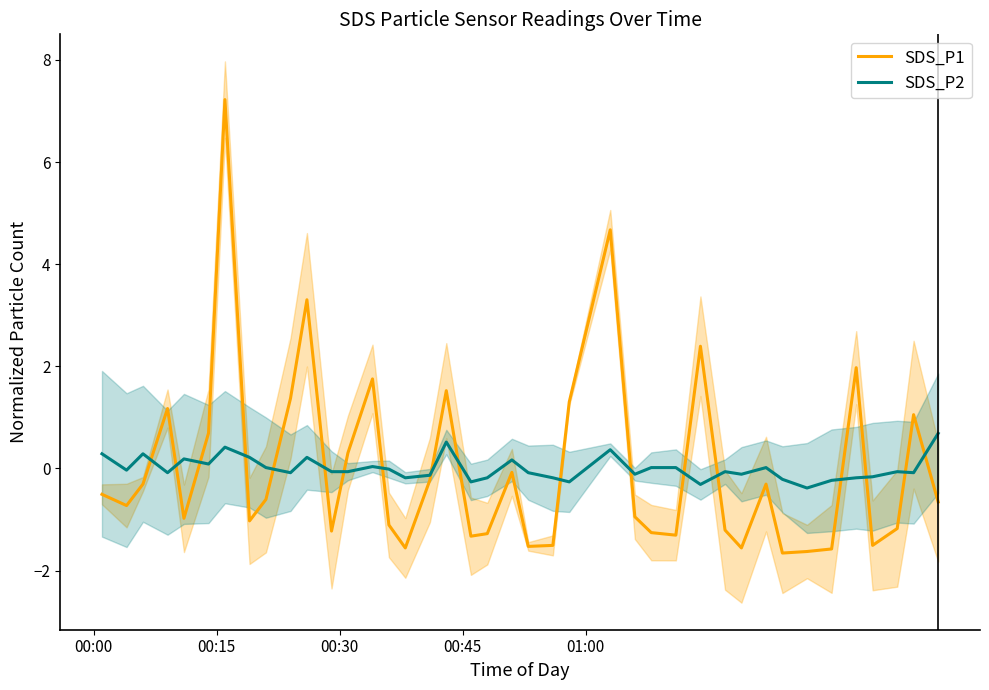

How many lines are shown in the chart?

2